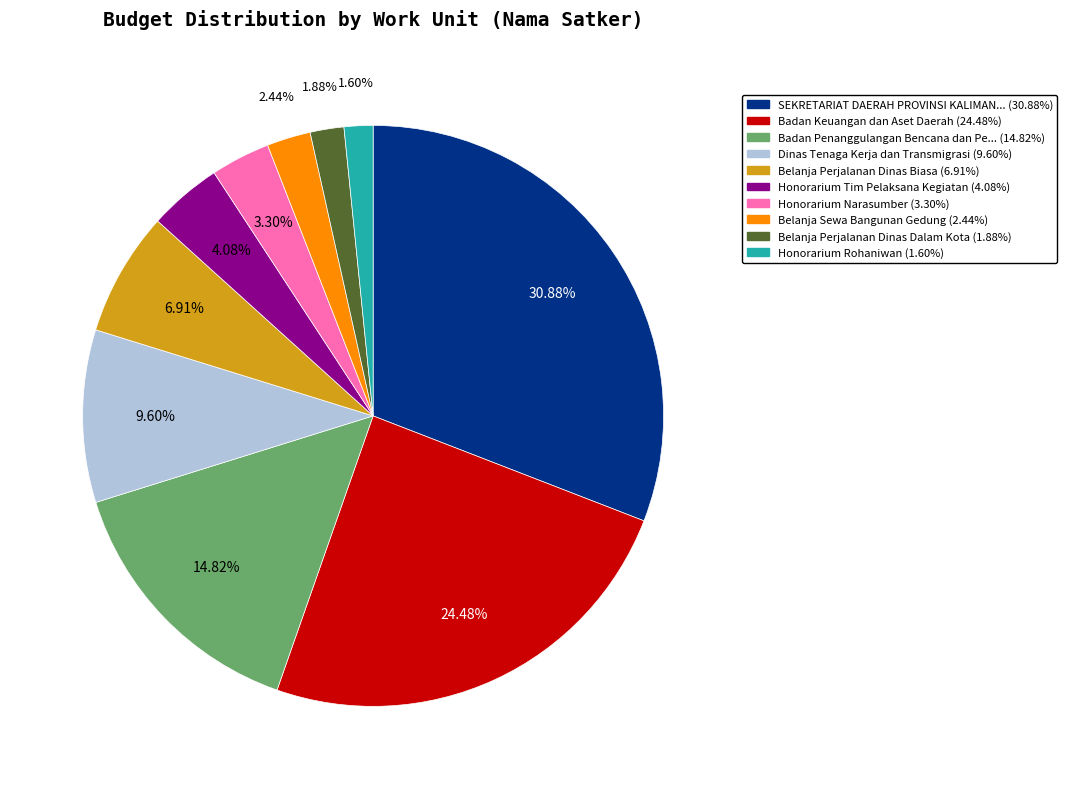

Is there any slice that represents more than half of the pie?

No